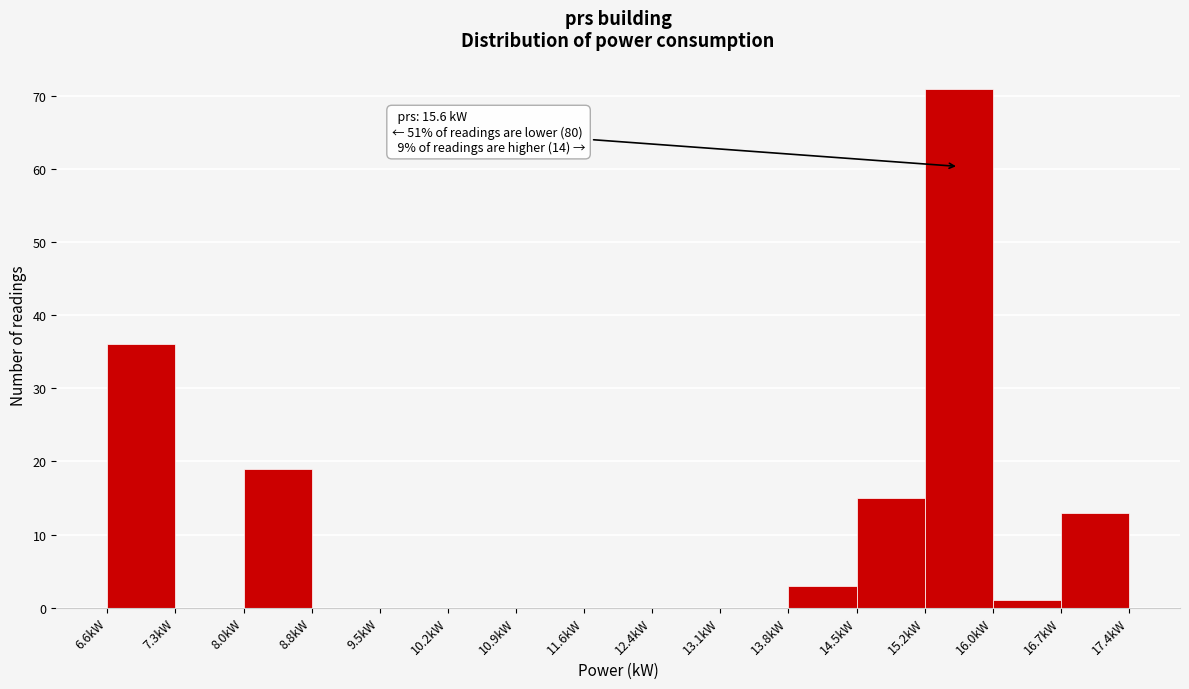

Over which range of the x-axis is the bar tallest?

15.2 to 16.0